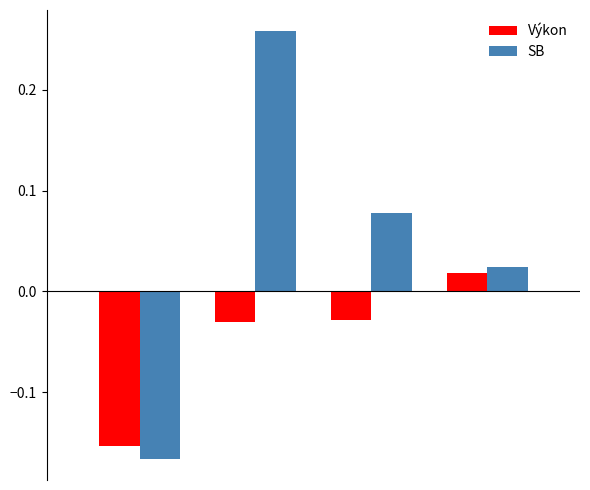

What is the difference between the maximum and minimum values in the Výkon series?

0.2